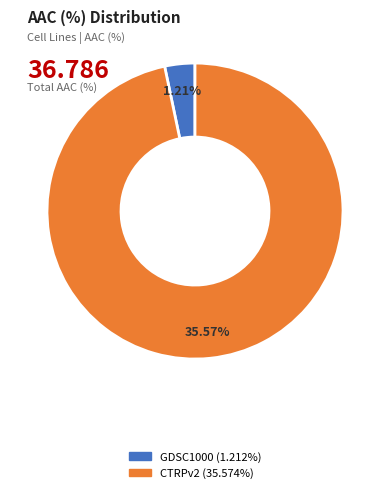

Which category has the biggest portion of the pie?

CTRPv2